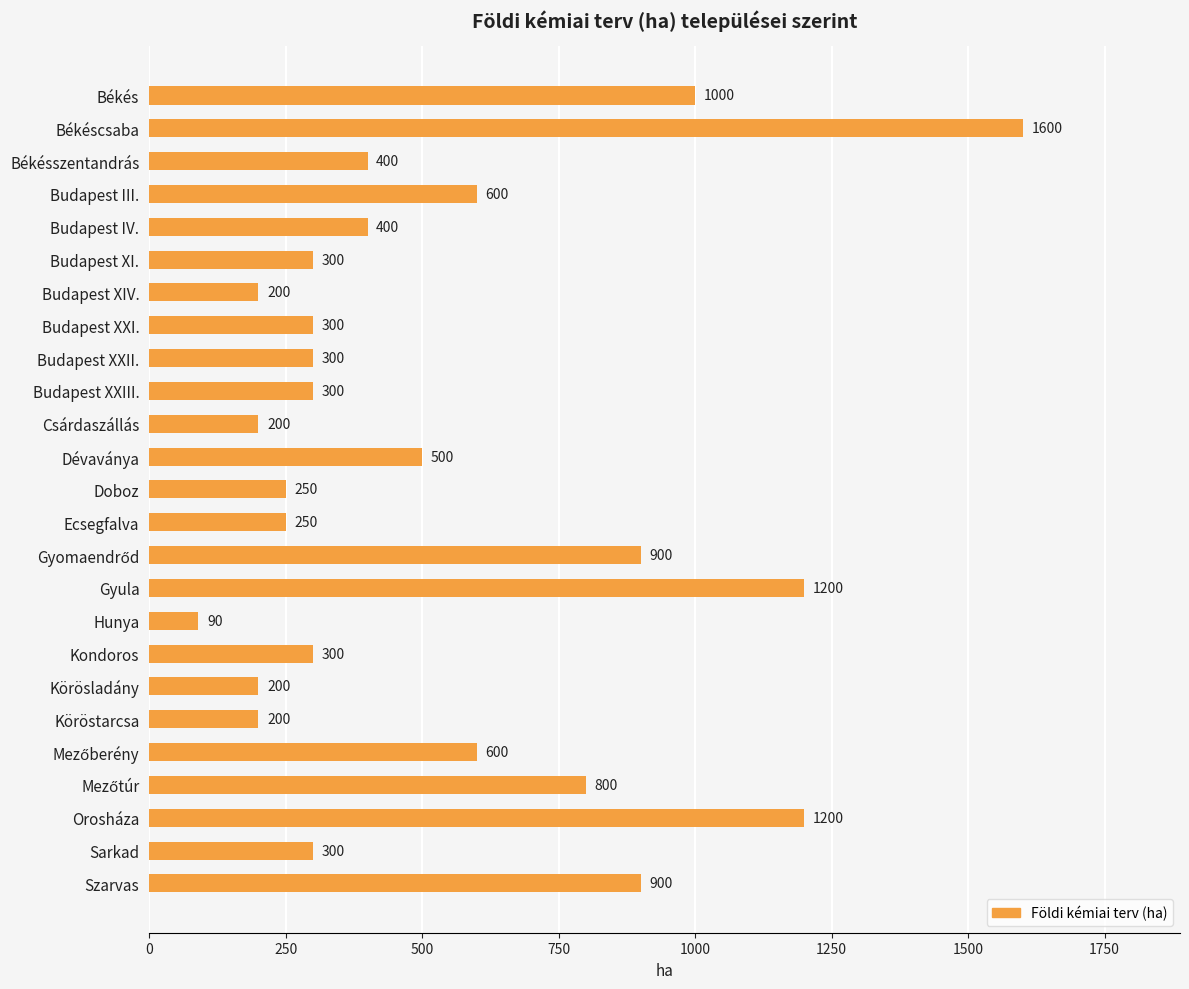

What is the average value?

532